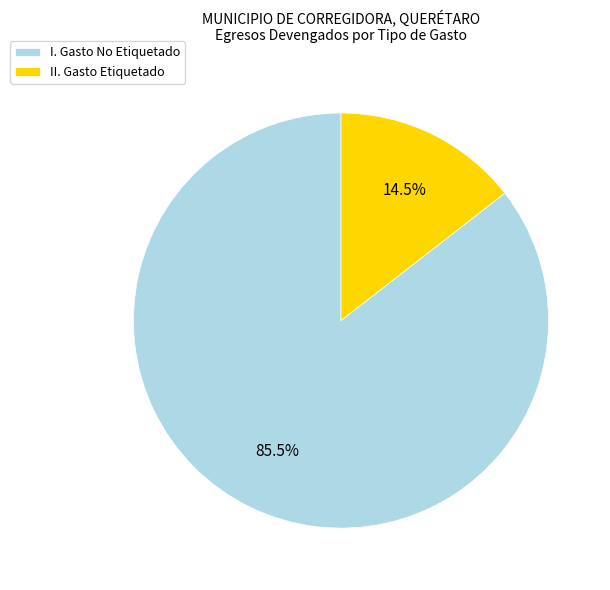

Rank the categories by value from lowest to highest.

II. Gasto Etiquetado, I. Gasto No Etiquetado